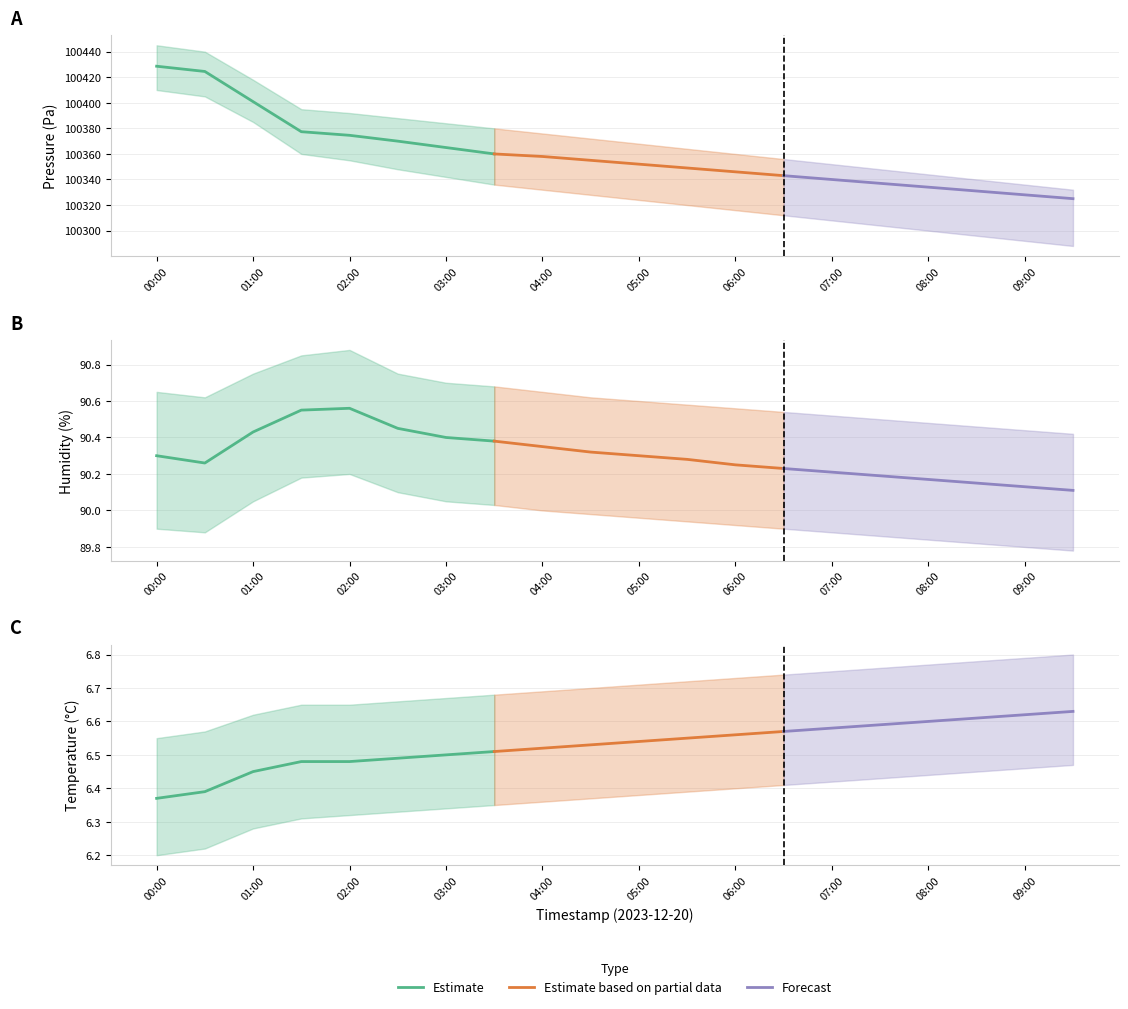

List the series in order of their peak value, highest first.

pressure, humidity, temperature